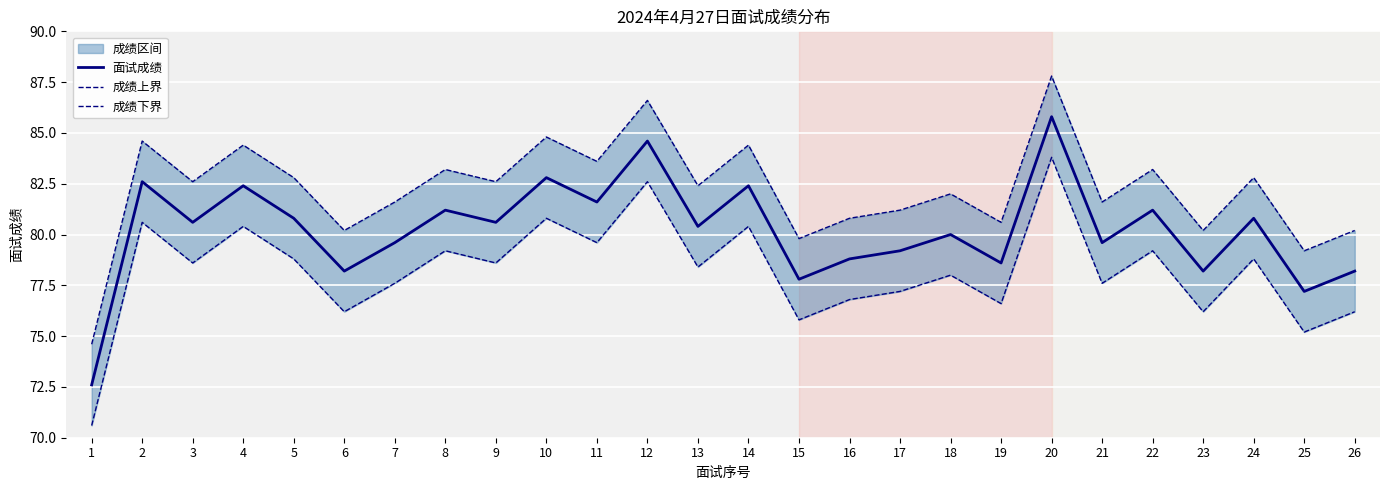

Between 14 and 1, which is larger?

14